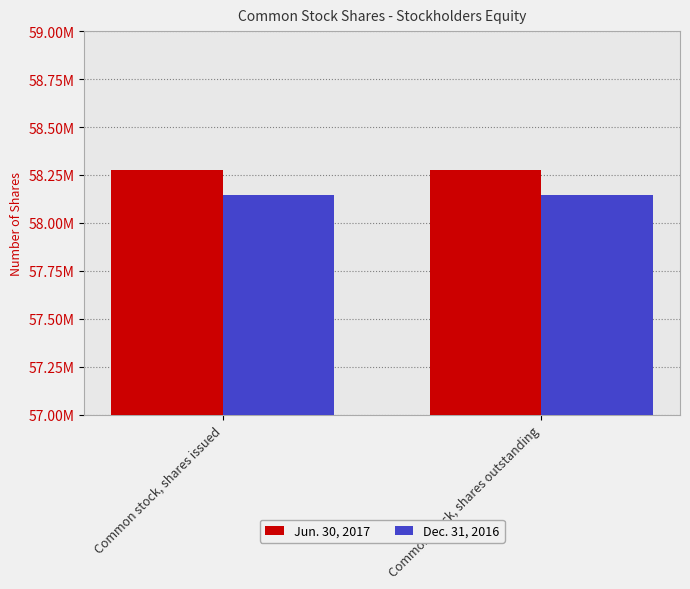

Are the bars grouped side by side (vs. stacked)?

Yes